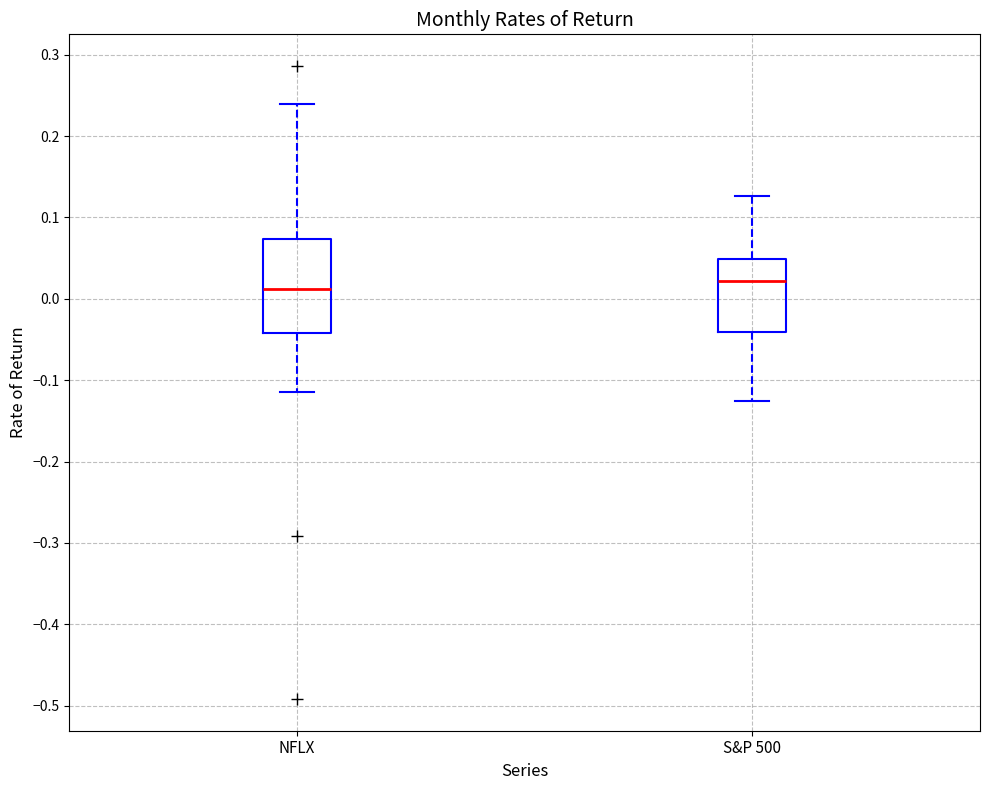

Comparing the boxes themselves (not the whiskers), which one is the tallest?

NFLX